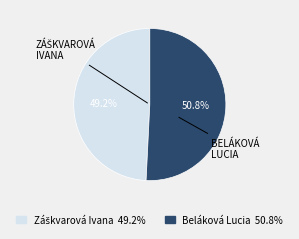

Is Beláková Lucia the majority of the pie?

Yes